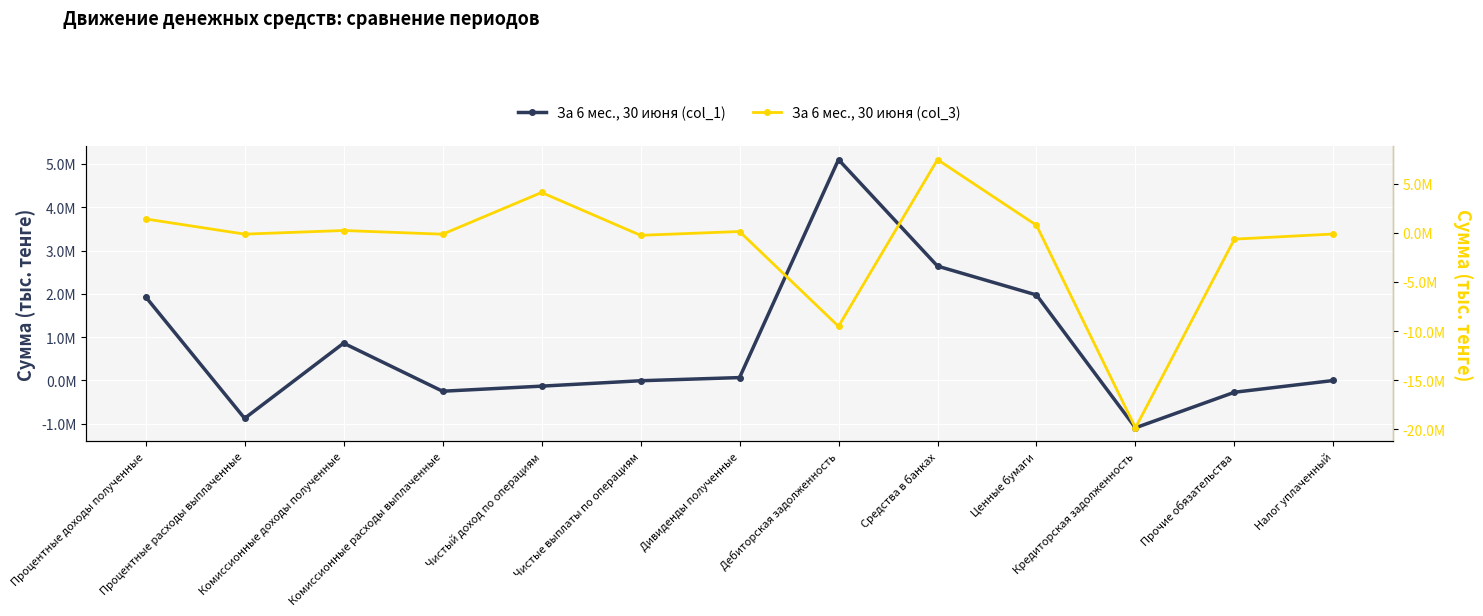

At Чистый доход по операциям, list the series in order from smallest to largest.

За 6 мес., 30 июня (col_1), За 6 мес., 30 июня (col_3)